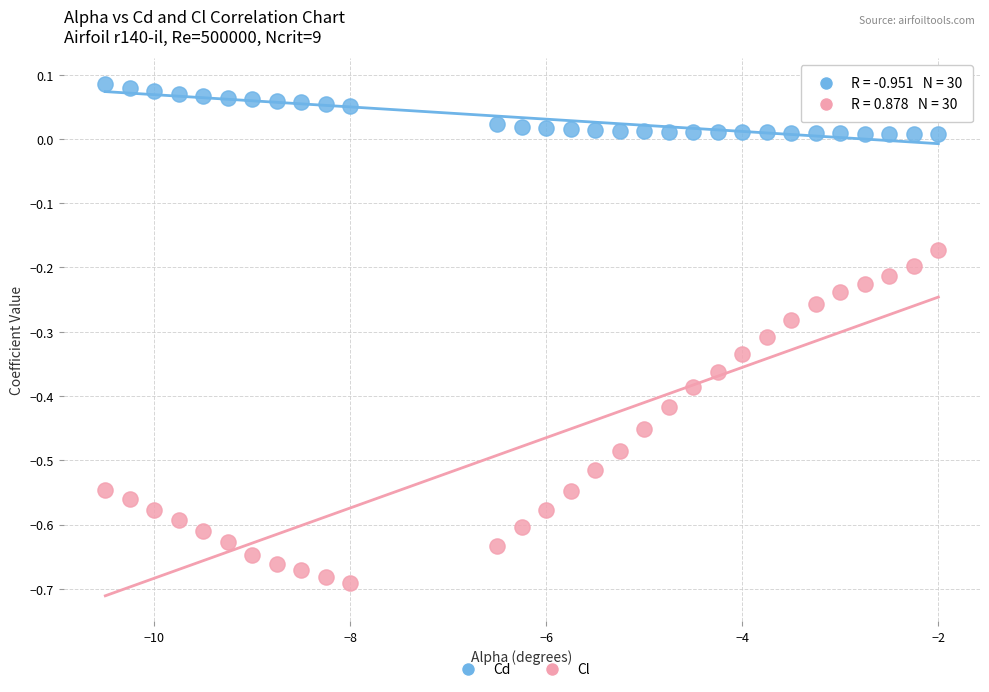

Which series has the widest spread of Y values?

Cl